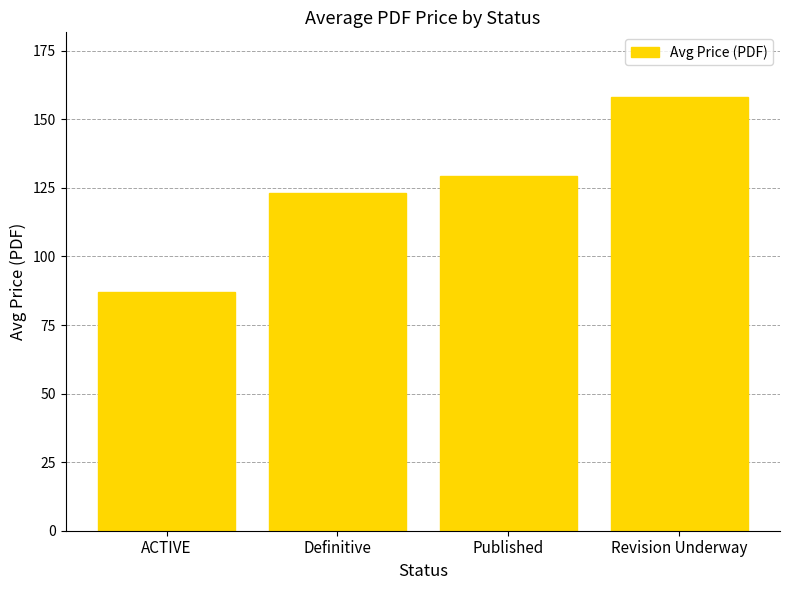

What is the sum of the values at Definitive and ACTIVE?

210.2